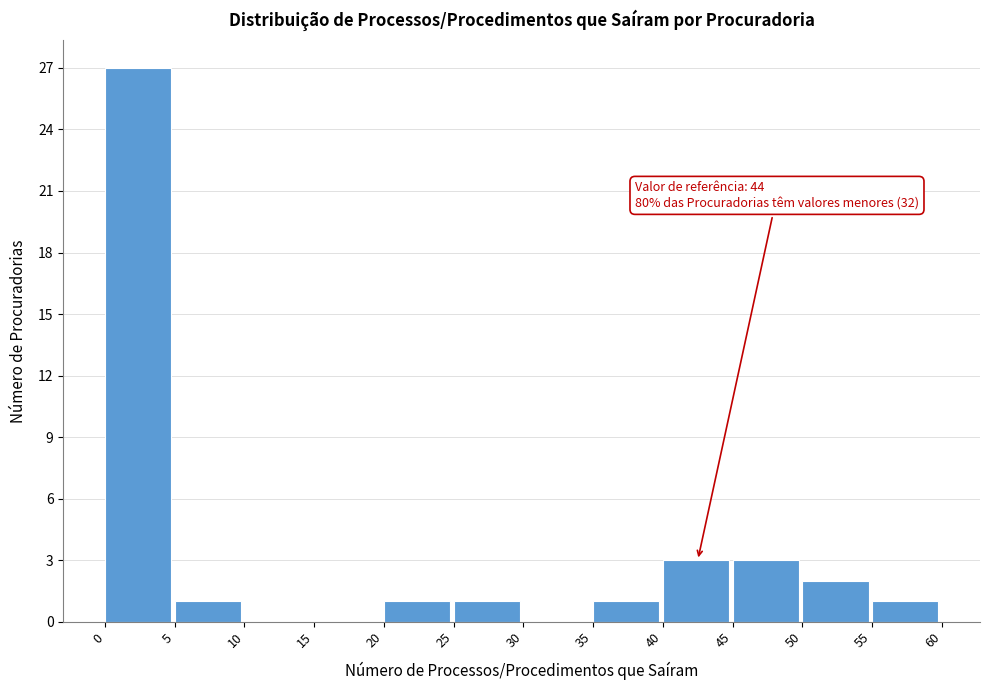

Which range on the x-axis has the tallest bar?

0 to 5